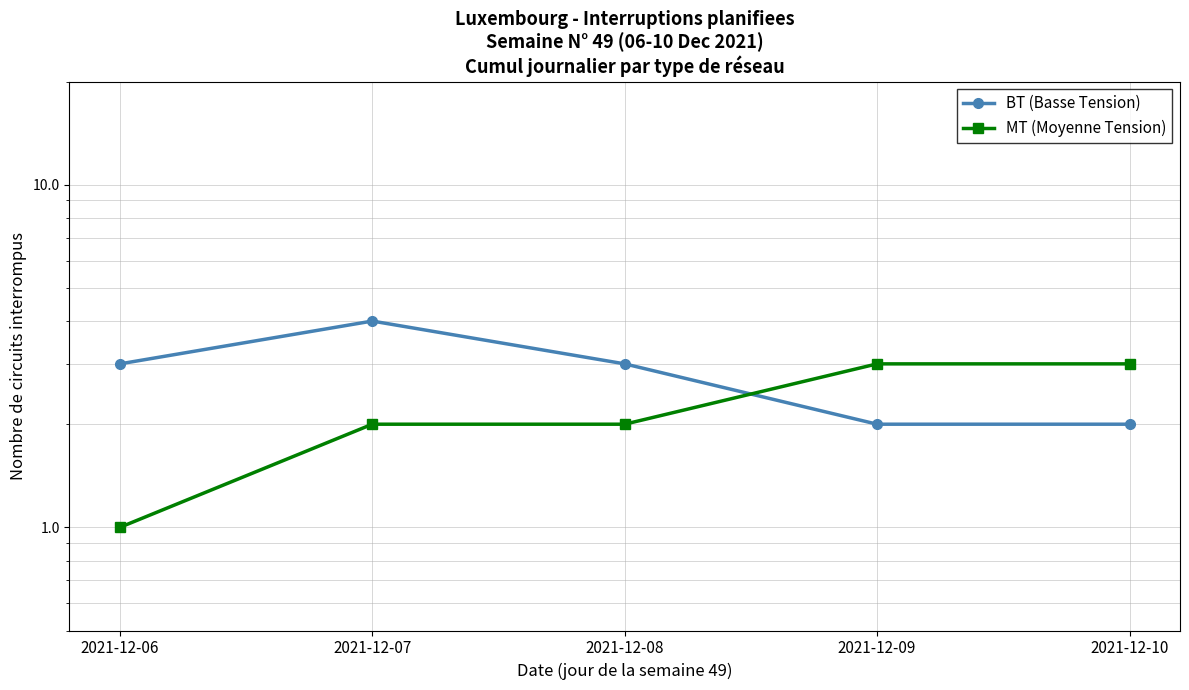

How many data points in MT (Moyenne Tension) are above 2?

2